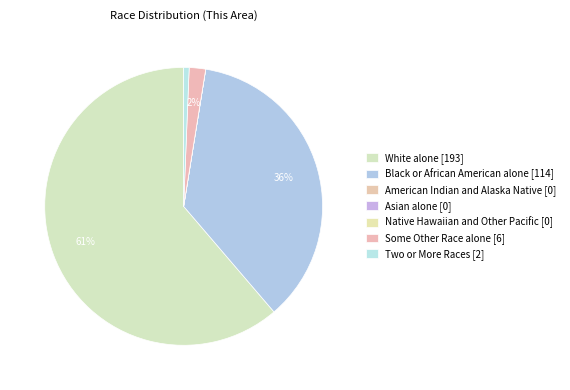

Count the number of slices in the pie.

7